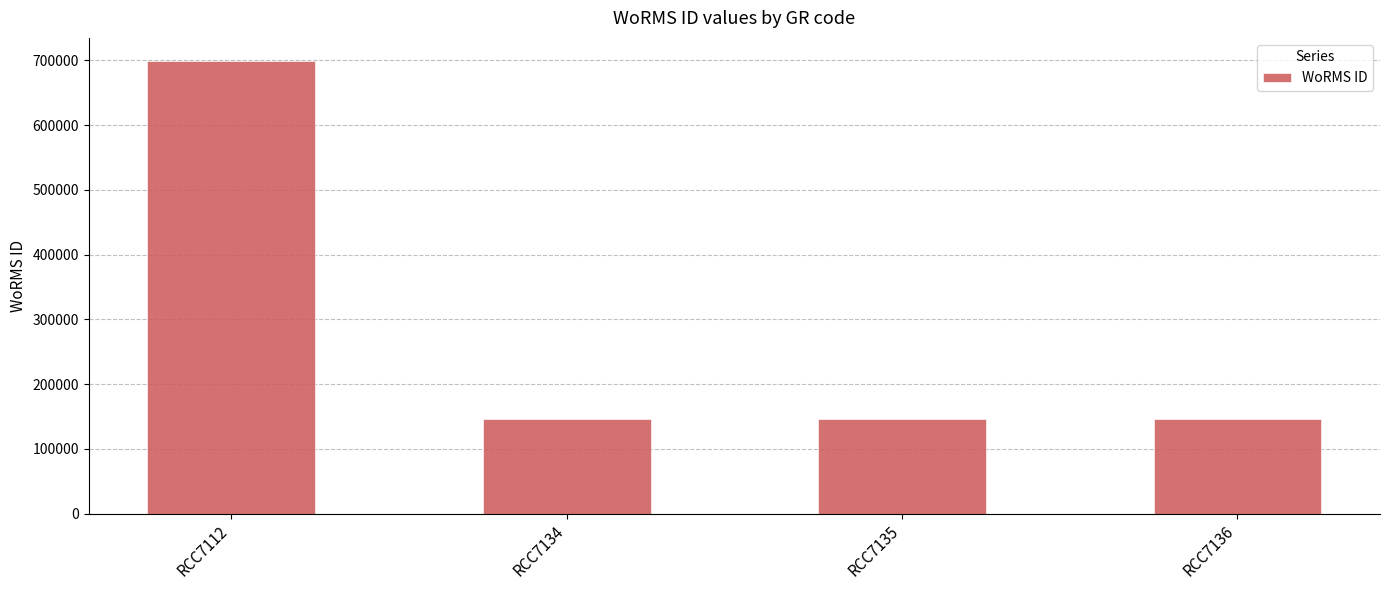

At which category does the chart reach its peak across all series?

RCC7112